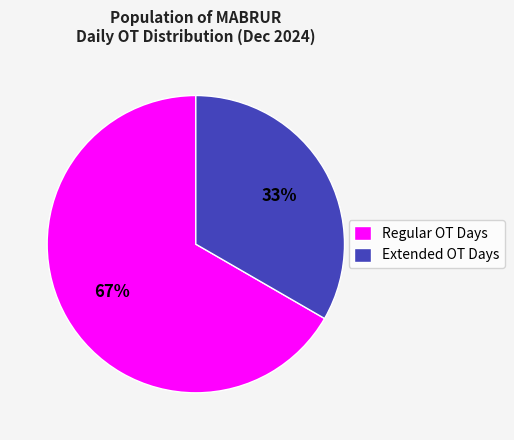

To the nearest percent, what is the average slice percentage?

50%